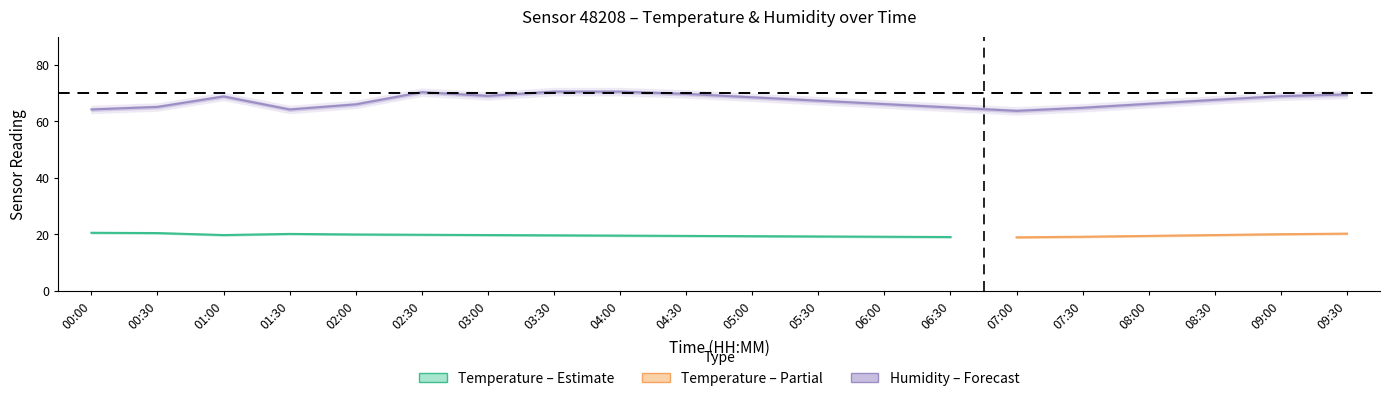

Is it true that temp_lower equals 26.7 at 00:30?

False